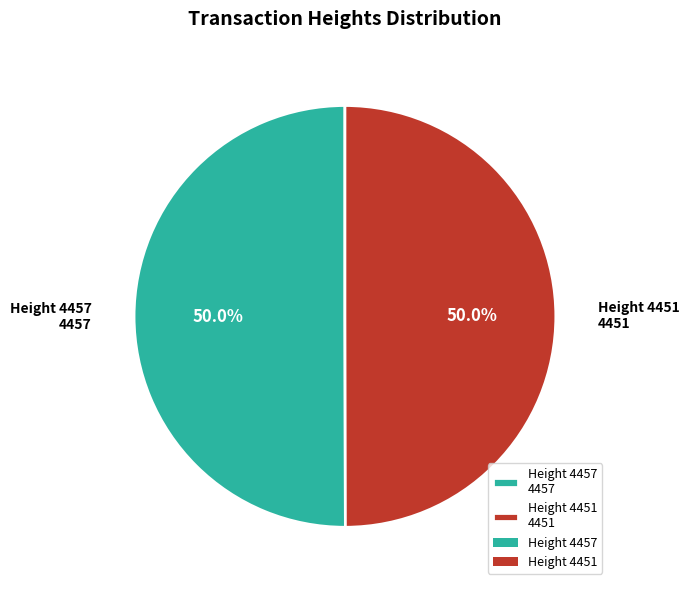

What percentage is the Height 4457 slice, to the nearest percent?

50%